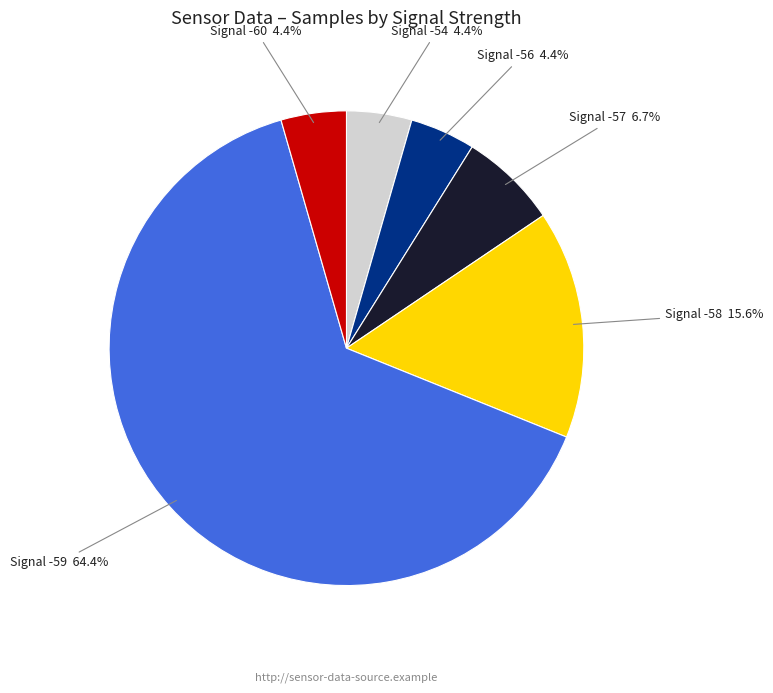

What is the ratio of the value at Signal -57 to the value at Signal -56?

1.5